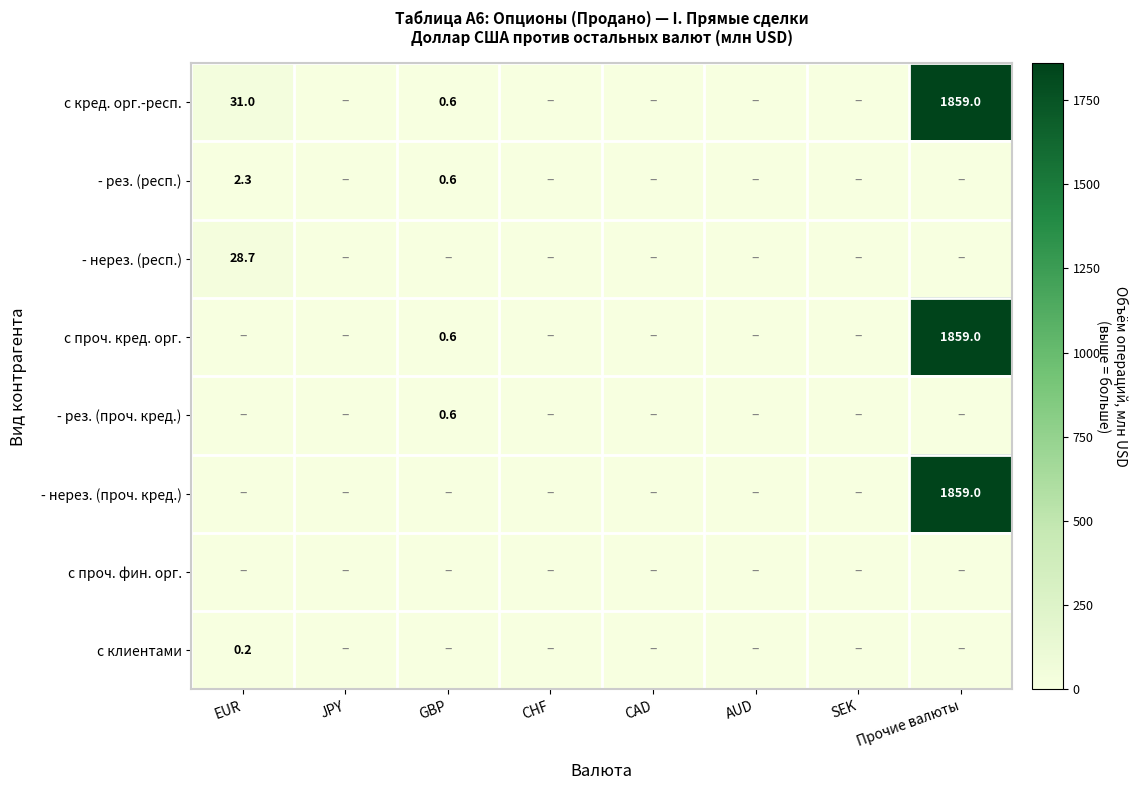

How many distinct data groups are displayed?

8